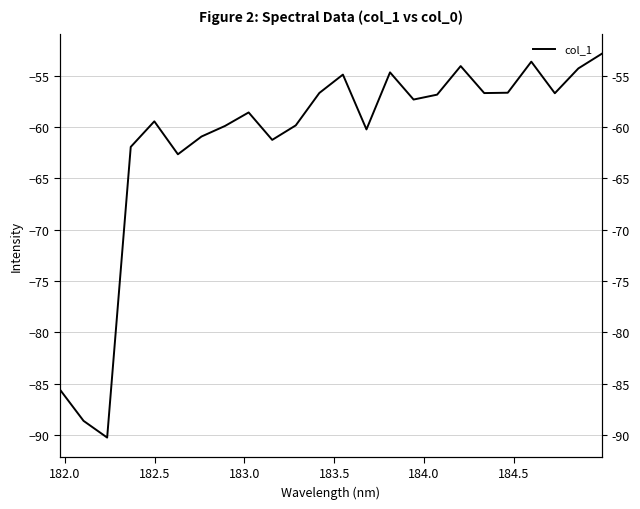

How many interior local valleys (lower than both neighbors) does the data have?

7